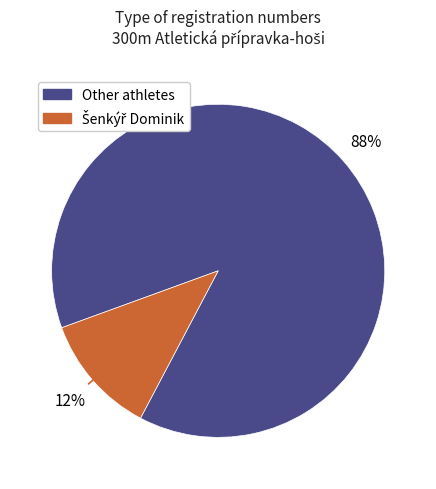

Is there a majority slice in this chart?

Yes